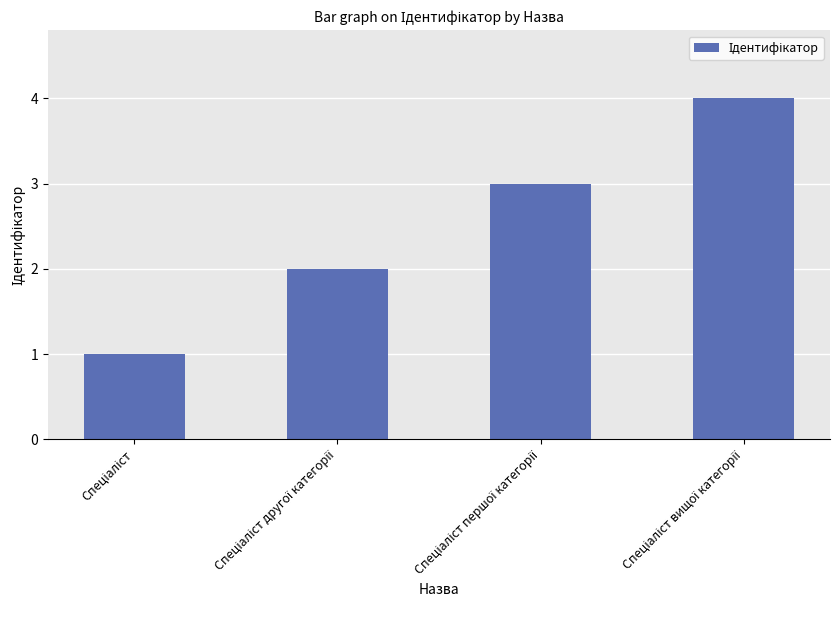

What is the greatest value displayed?

4